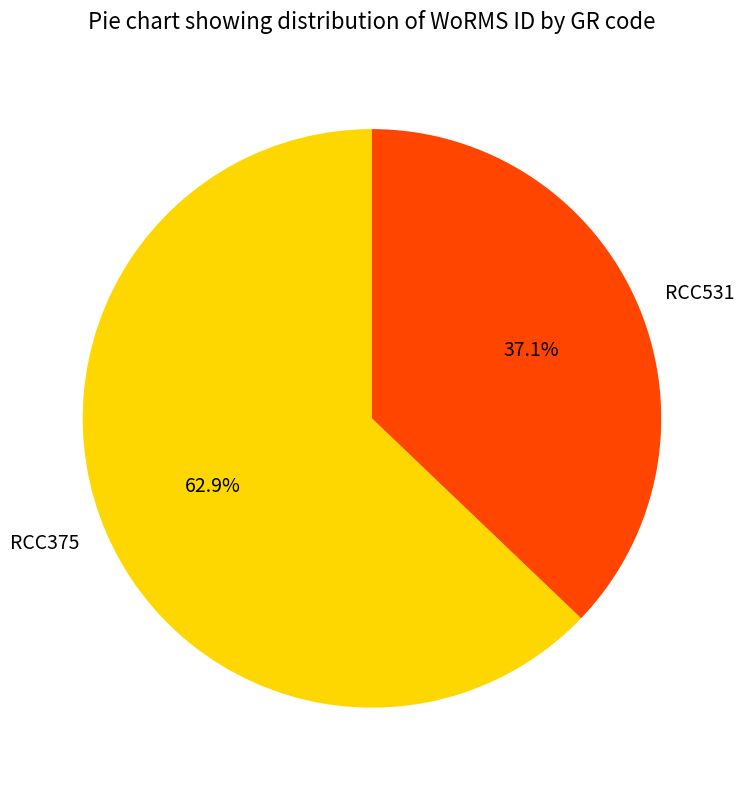

Is there a majority slice in this chart?

Yes